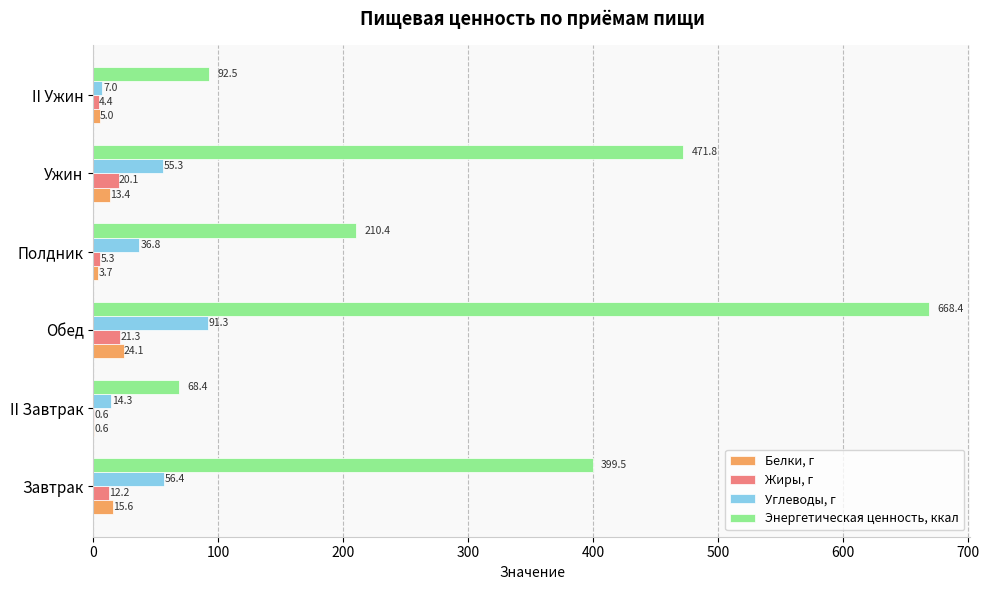

What value does the Углеводы, г series have at Завтрак?

56.4